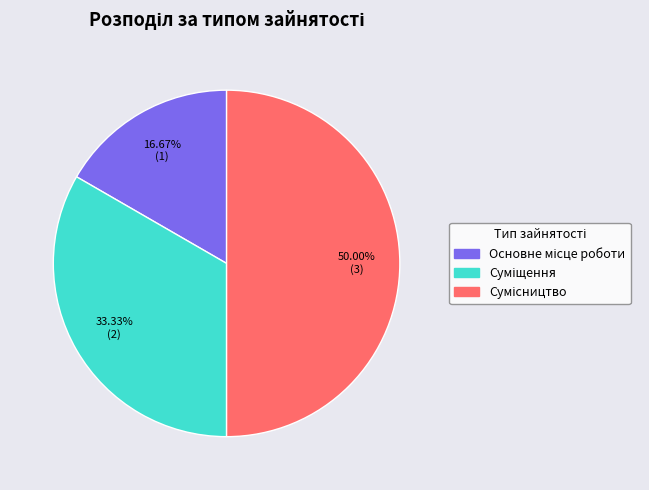

How many segments does this pie chart have?

3